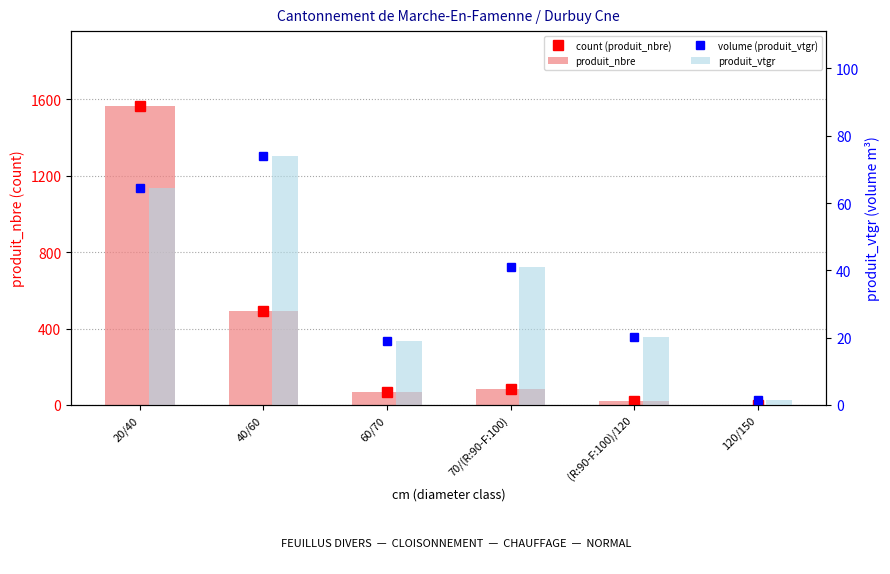

How many distinct data groups are displayed?

4